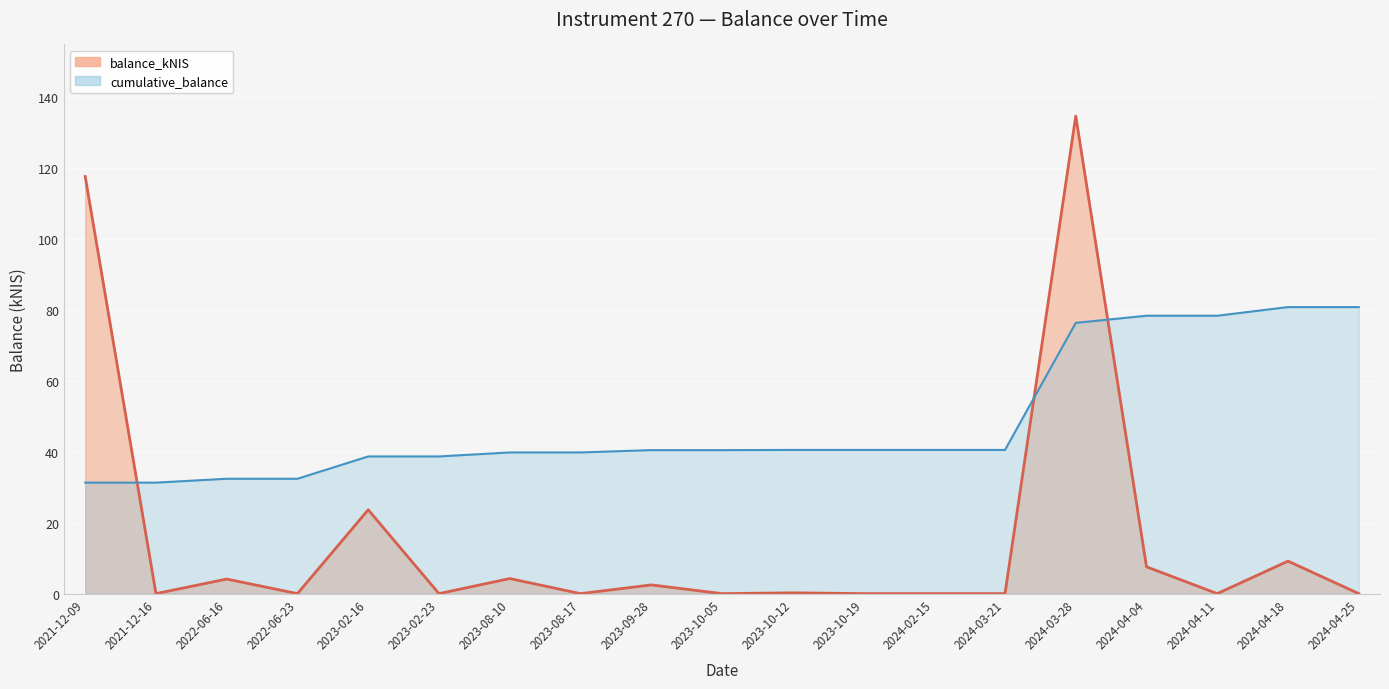

What is the sum of the values at 2024-03-21 and 2023-02-16?

23.6